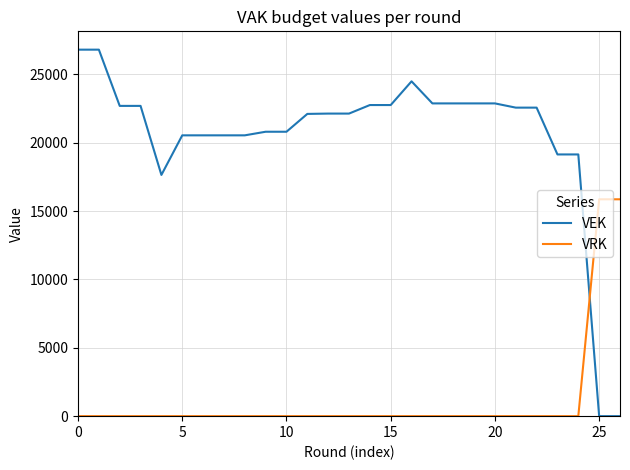

Which series has the largest total across all categories?

VEK